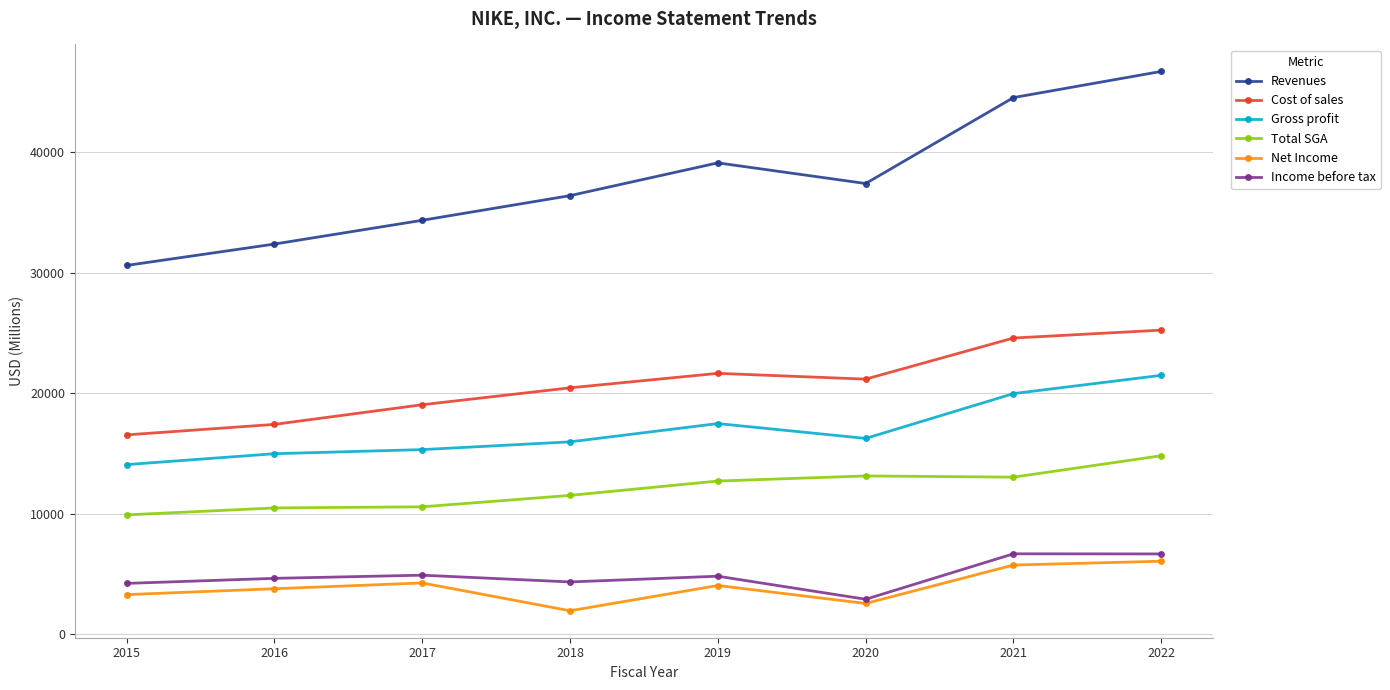

True or false: Income before tax has more than 1 points higher than both neighbors.

True